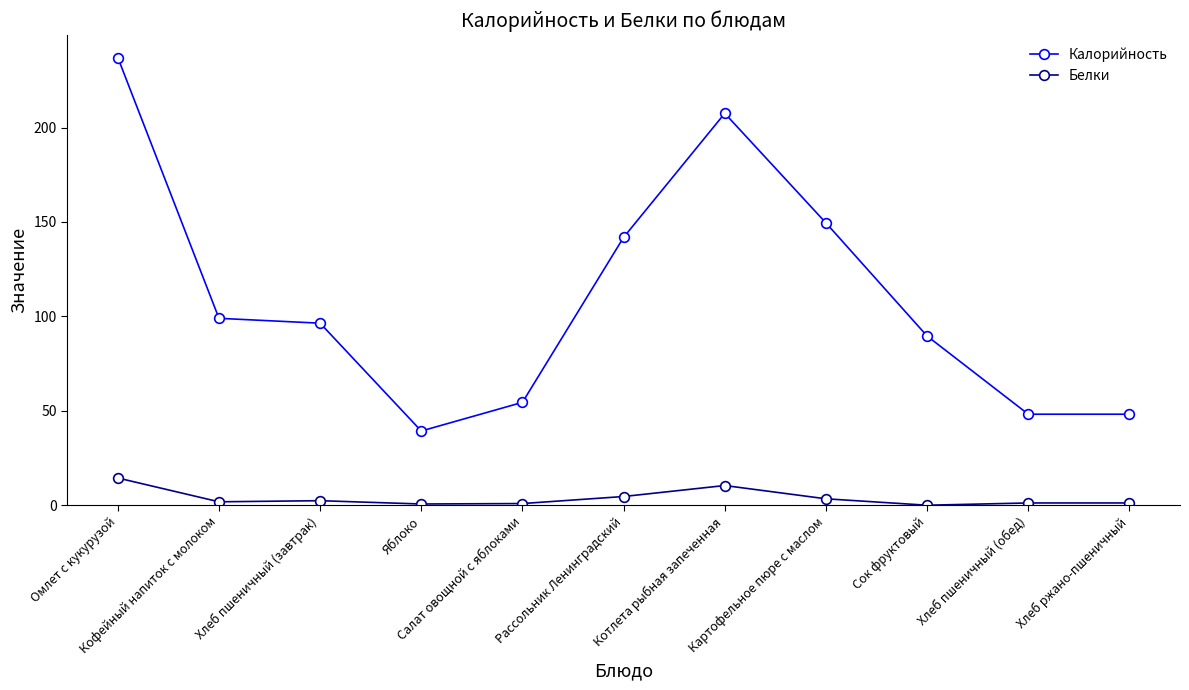

How many values in the Калорийность series are below 96?

5